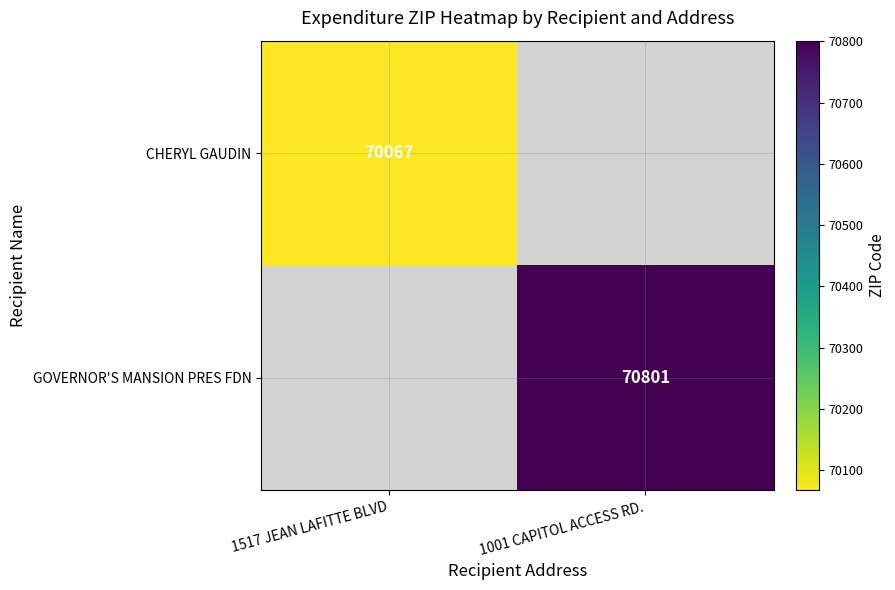

At how many categories does at least one series exceed 70505?

1